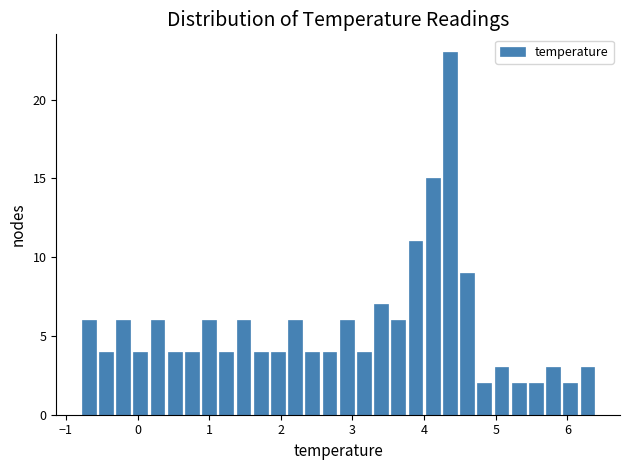

Read against the x-axis, roughly where is the centre of the tallest bar?

4.4